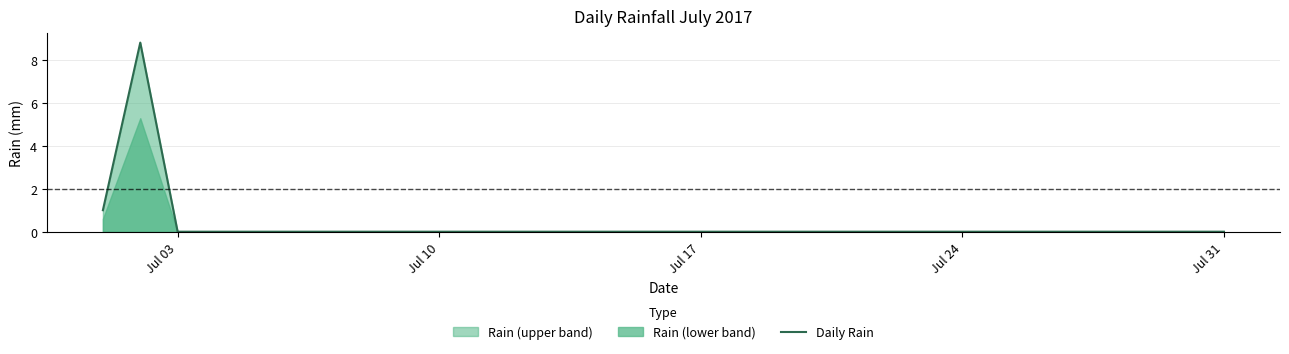

What is the sum of all values?

9.8